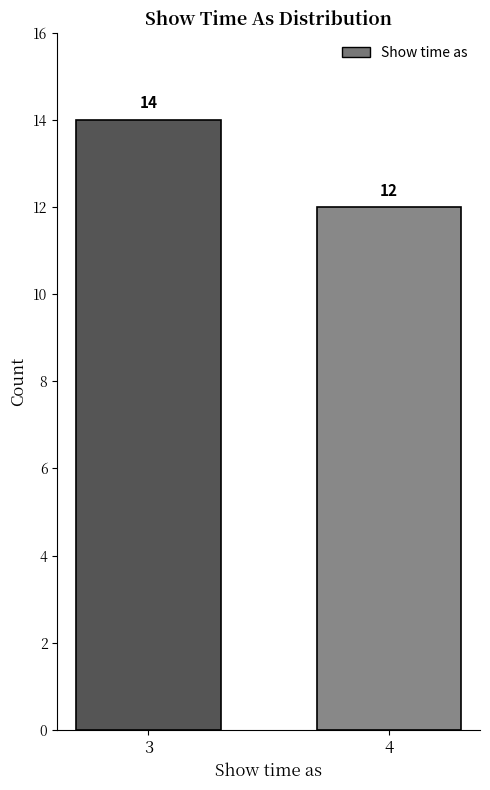

Reading right to left, transcribe all the data shown in this chart.

12	14